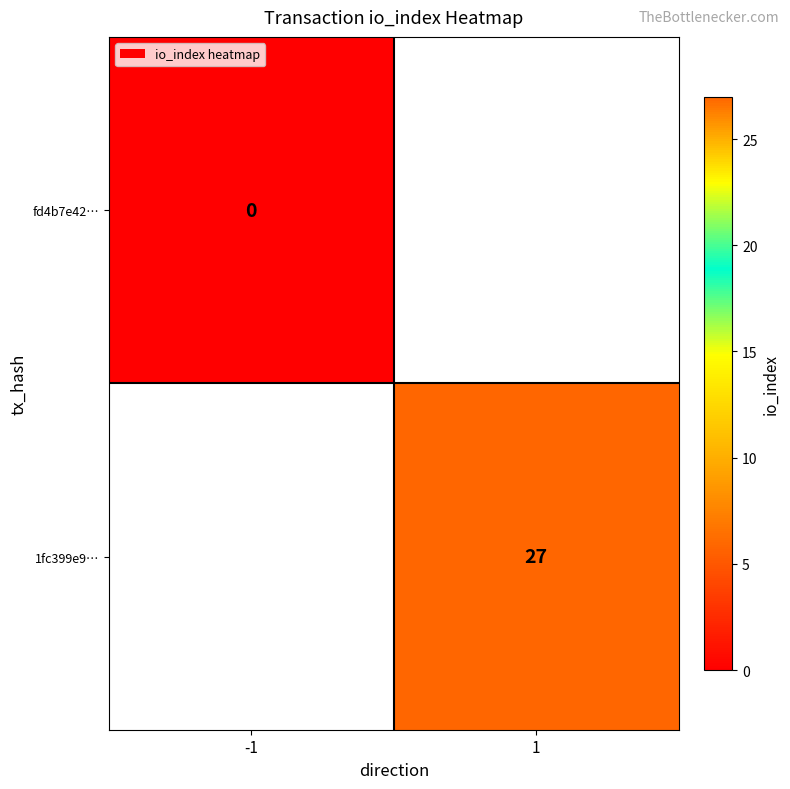

True or false: 1fc399e9… has a value of 27 at 1.

True